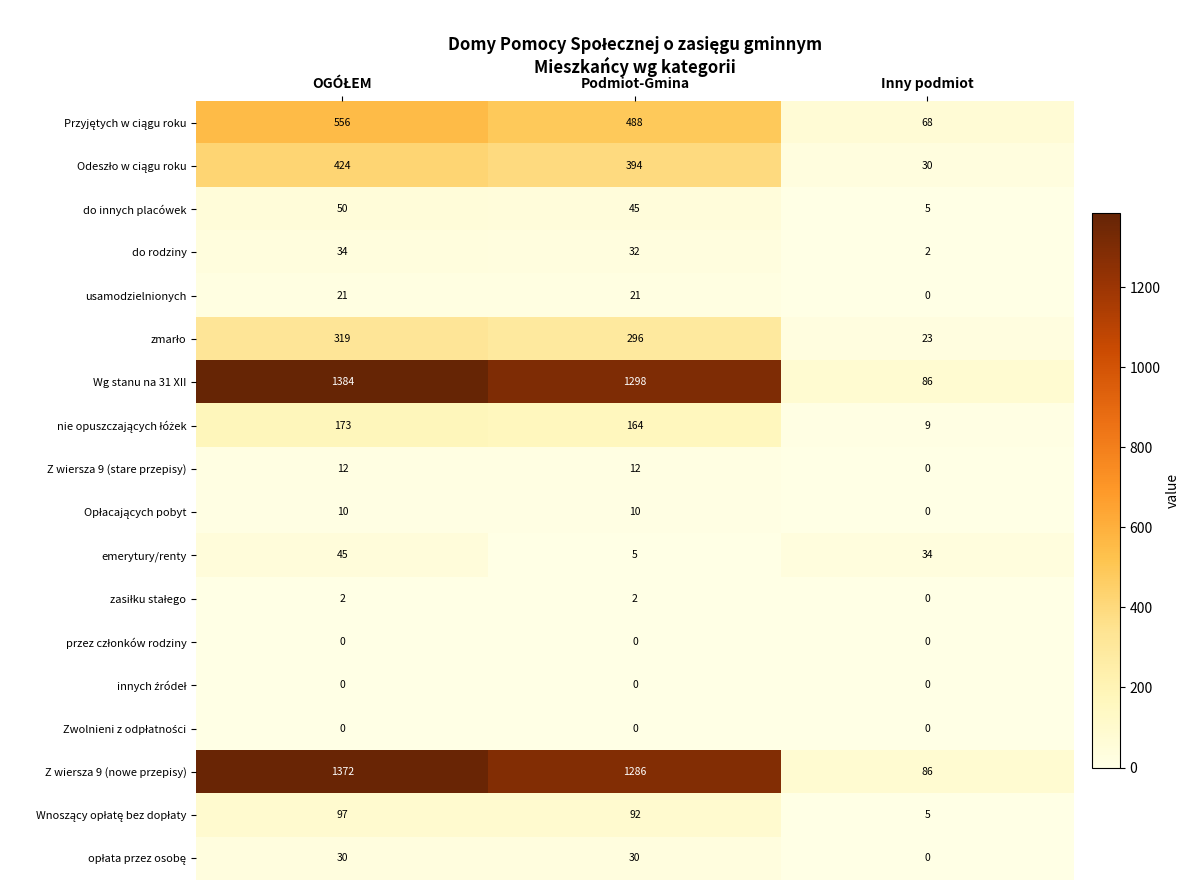

The do rodziny series shows 32 at Podmiot-Gmina. True or false?

True